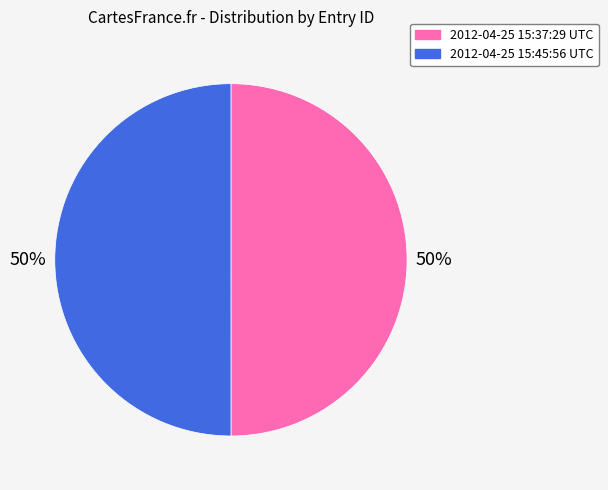

Is the sum of 2012-04-25 15:45:56 UTC and 2012-04-25 15:37:29 UTC greater than half?

Yes